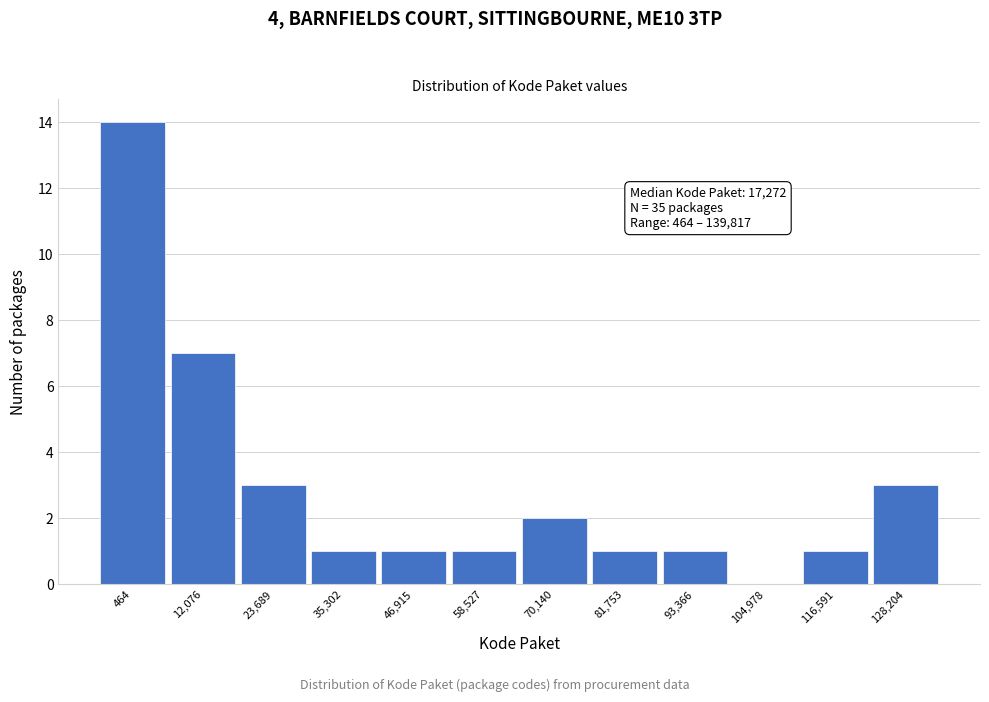

Reading left to right, list all the values displayed in this chart.

464=14	12,076=7	23,689=3	35,302=1	46,915=1	58,527=1	70,140=2	81,753=1	93,366=1	104,978=0	116,591=1	128,204=3